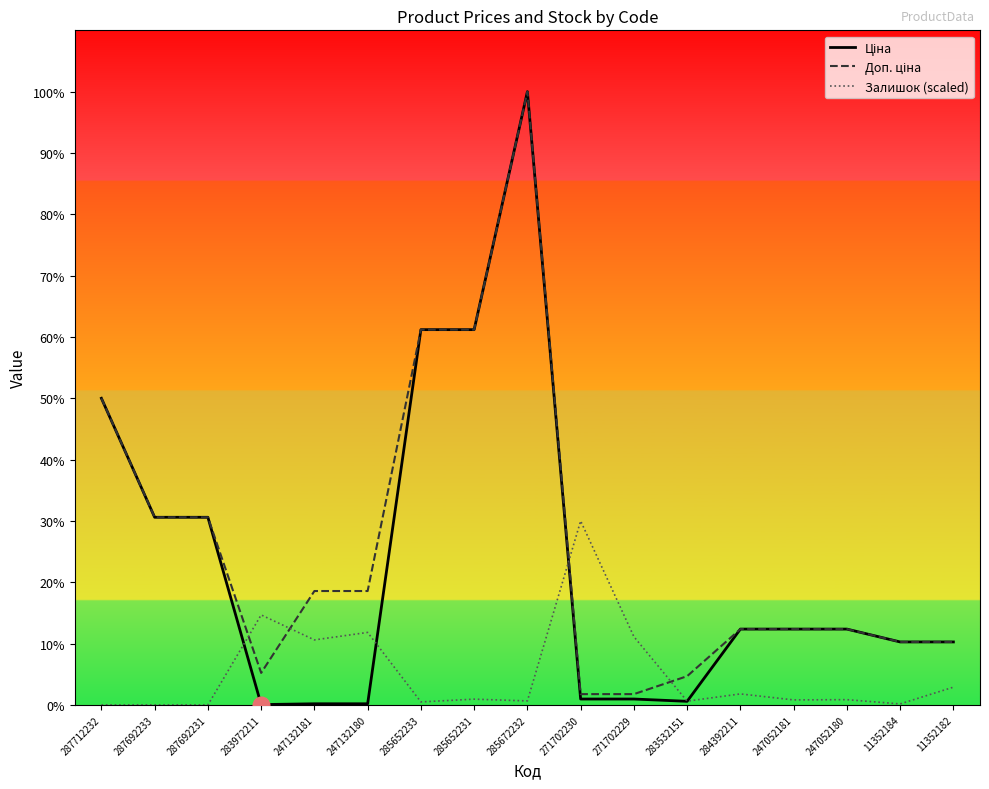

True or false: Доп. ціна and Ціна intersect in this chart.

False